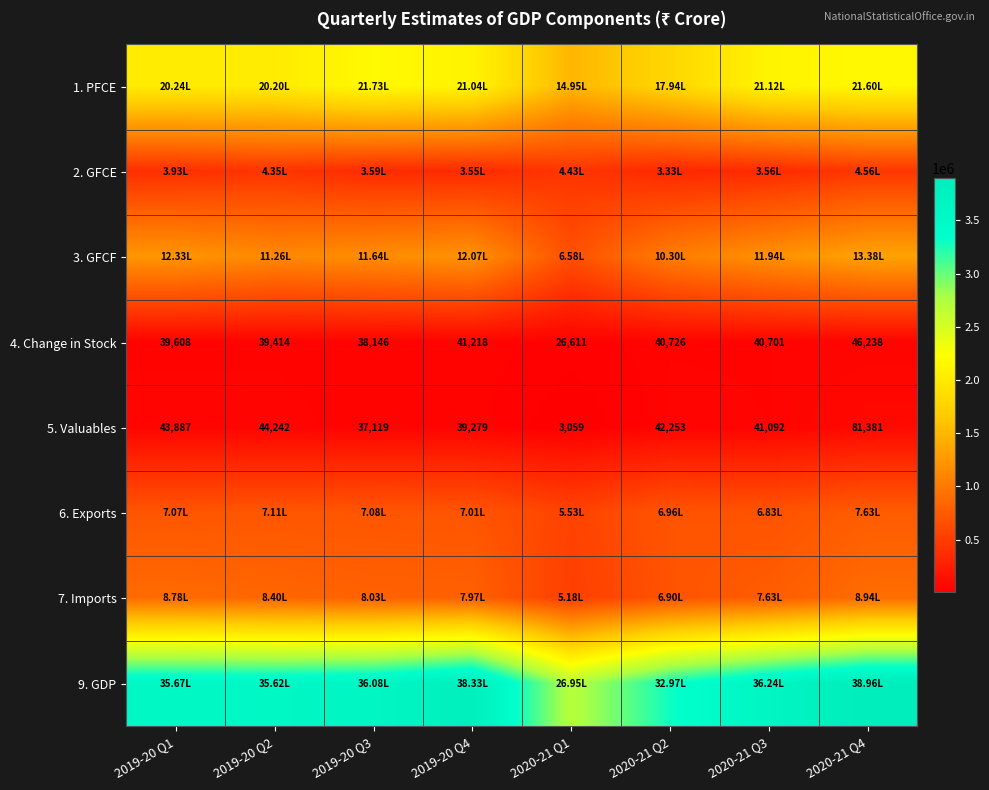

What is the sum of the 5. Valuables values at 2020-21 Q4 and 2019-20 Q2?

125623